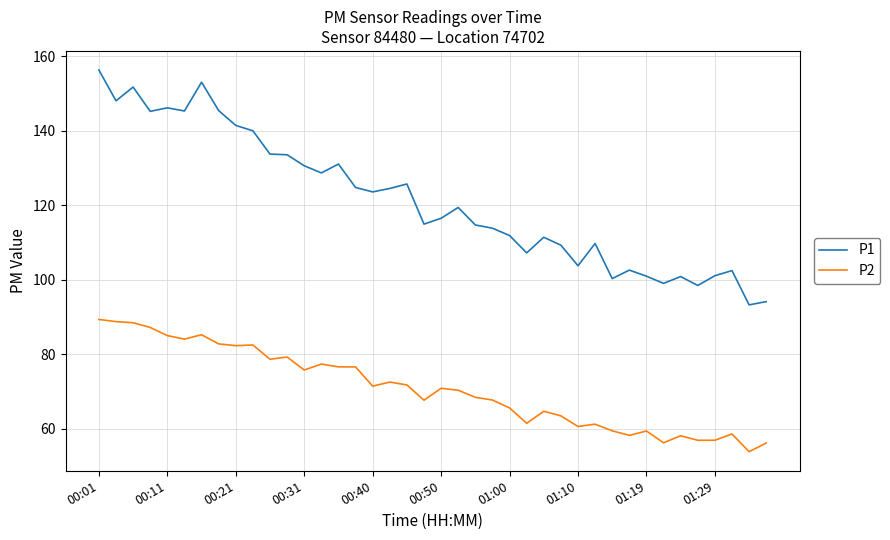

True or false: P2 has more than 2 points higher than both neighbors.

True